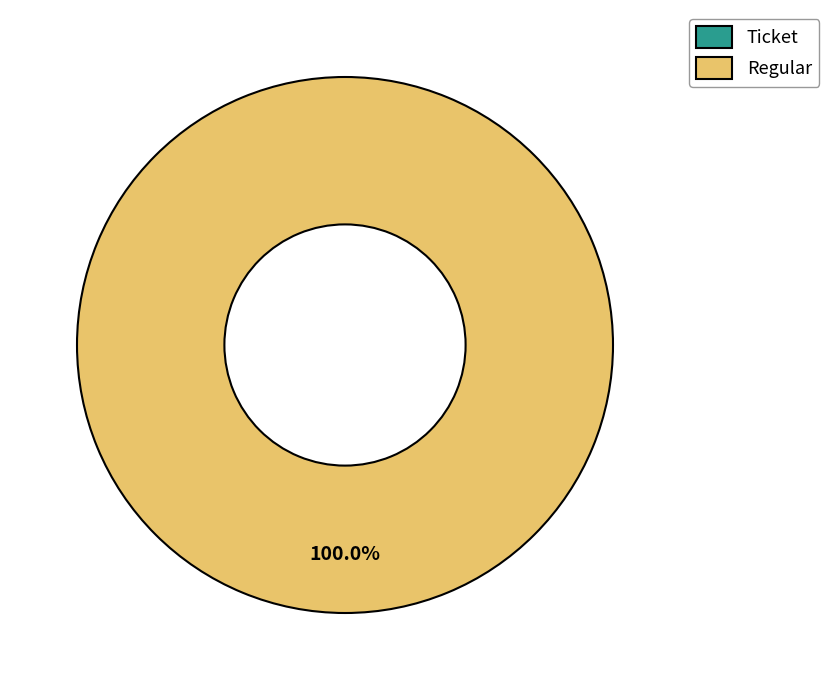

Rank the categories by value from highest to lowest.

Regular, Ticket